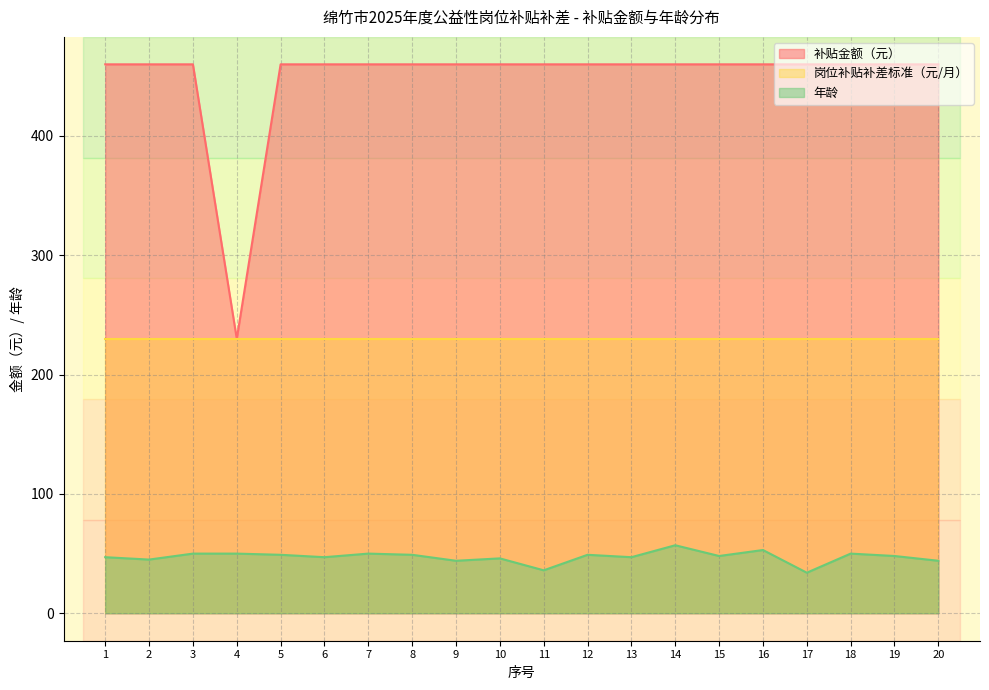

Which category has the highest value in the 年龄 series?

14